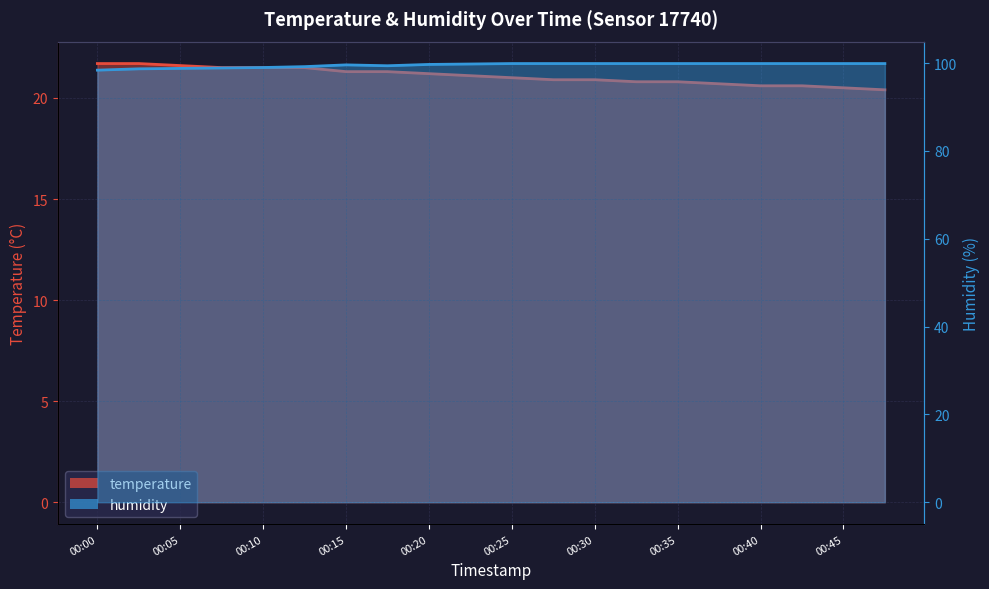

True or false: temperature has a value of 20.9 at 00:27.

True